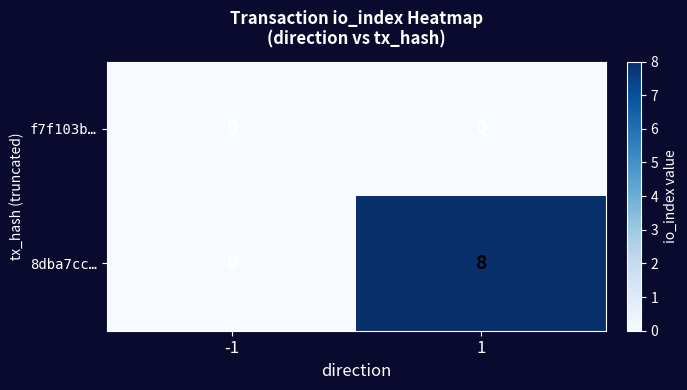

Which series has the largest total across all categories?

8dba7cc…